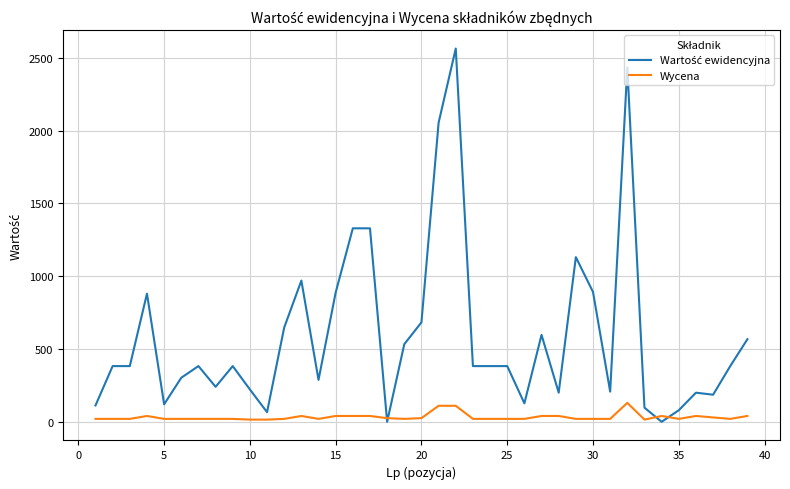

What is the greatest value displayed?

2564.0